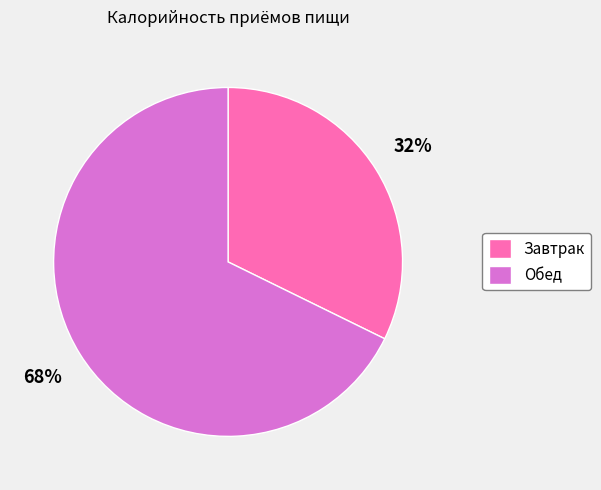

Is Завтрак the majority of the pie?

No